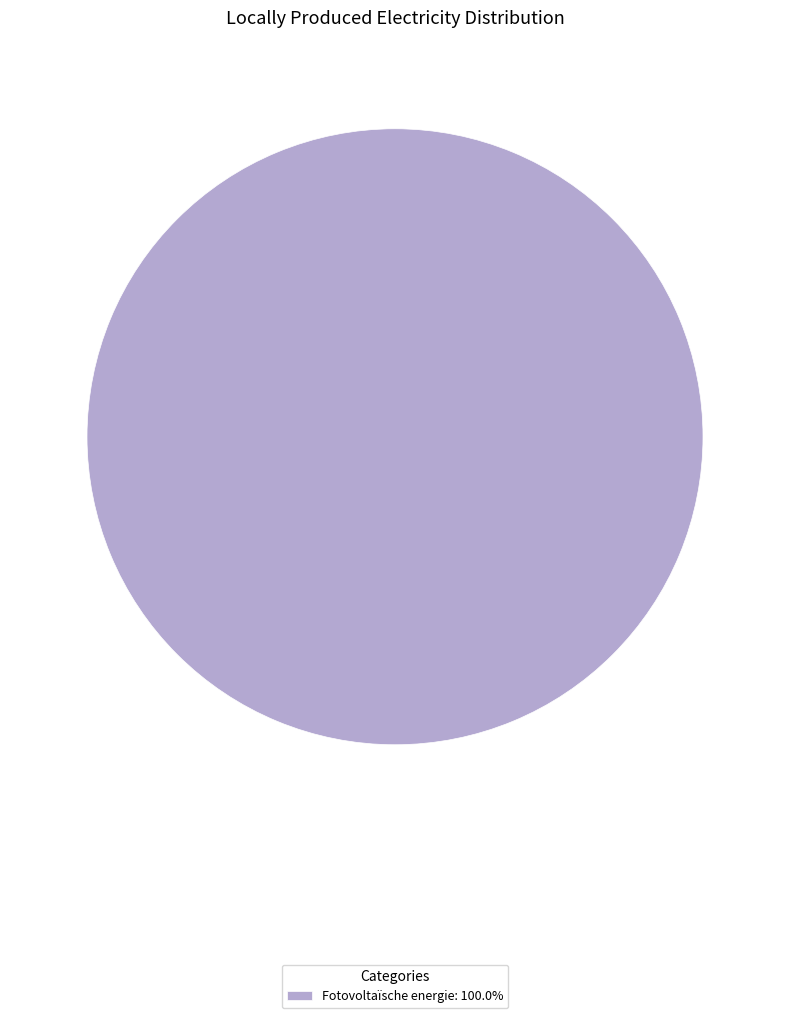

Count the number of slices in the pie.

1